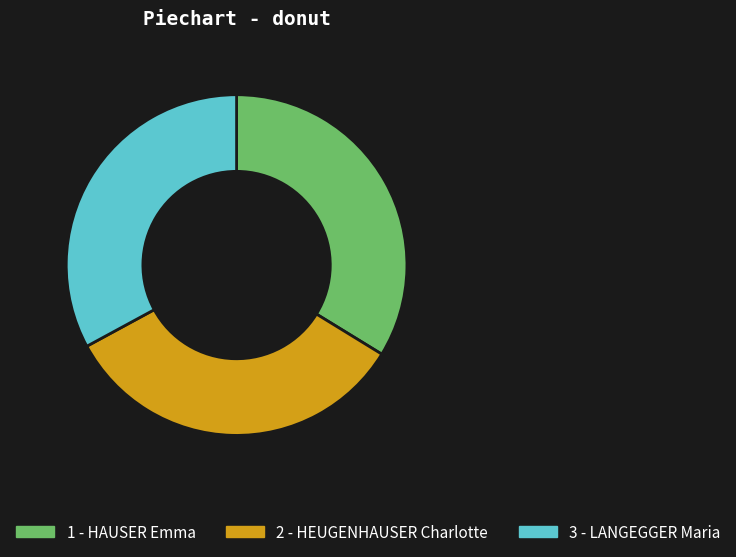

True or false: 1 - HAUSER Emma accounts for 34% of the total.

True